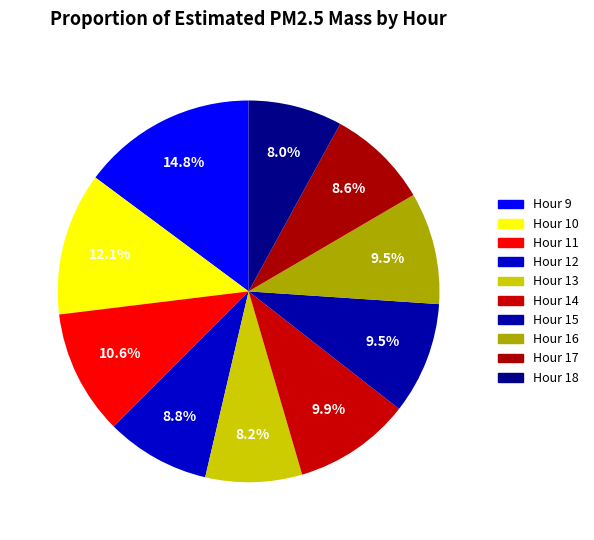

Between Hour 14 and Hour 11, which is larger?

Hour 11